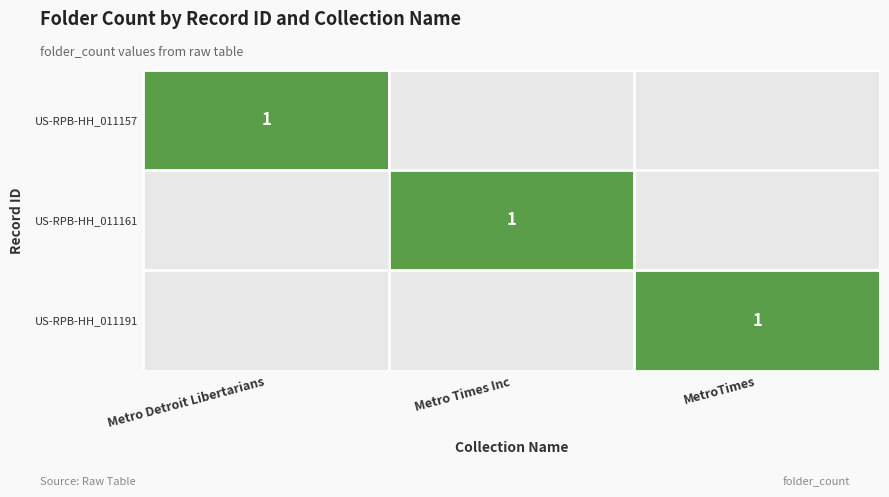

True or false: US-RPB-HH_011157 has a value of 2 at Metro Detroit Libertarians.

False